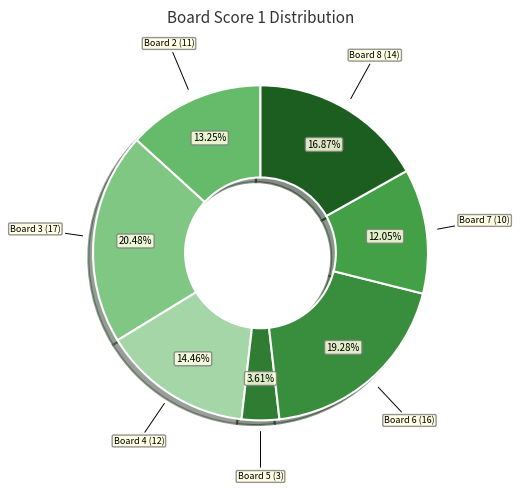

Between Board 4 and Board 7, which is larger?

Board 4